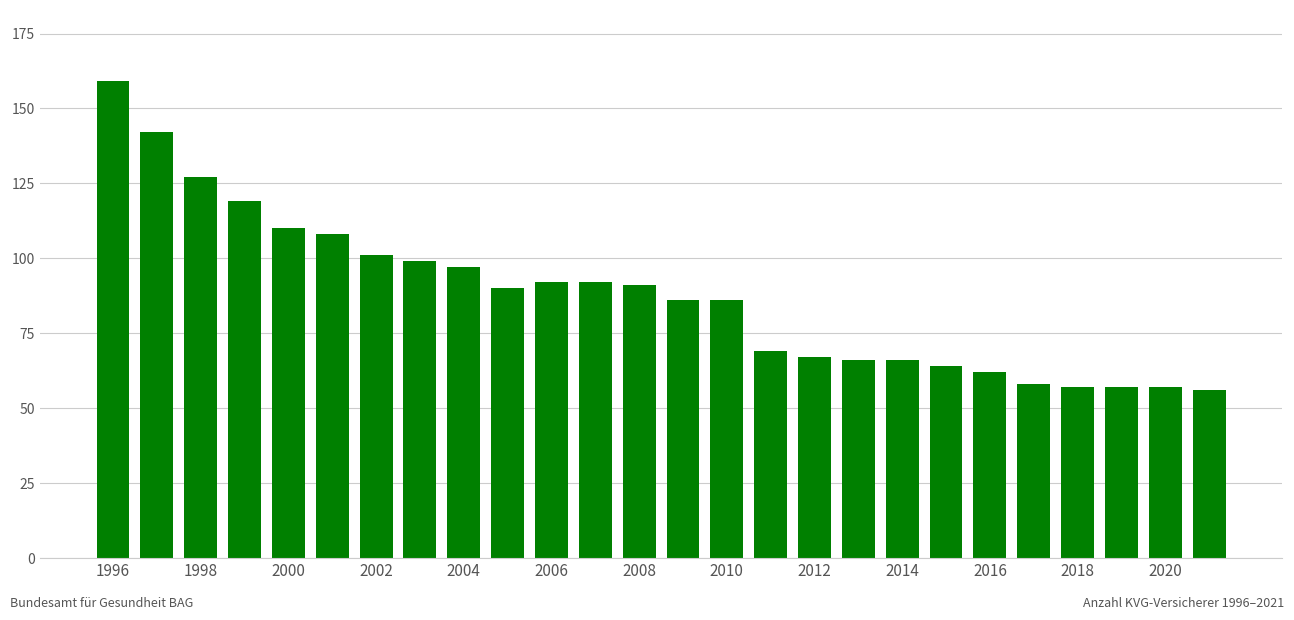

What is the sum of all values?

2278